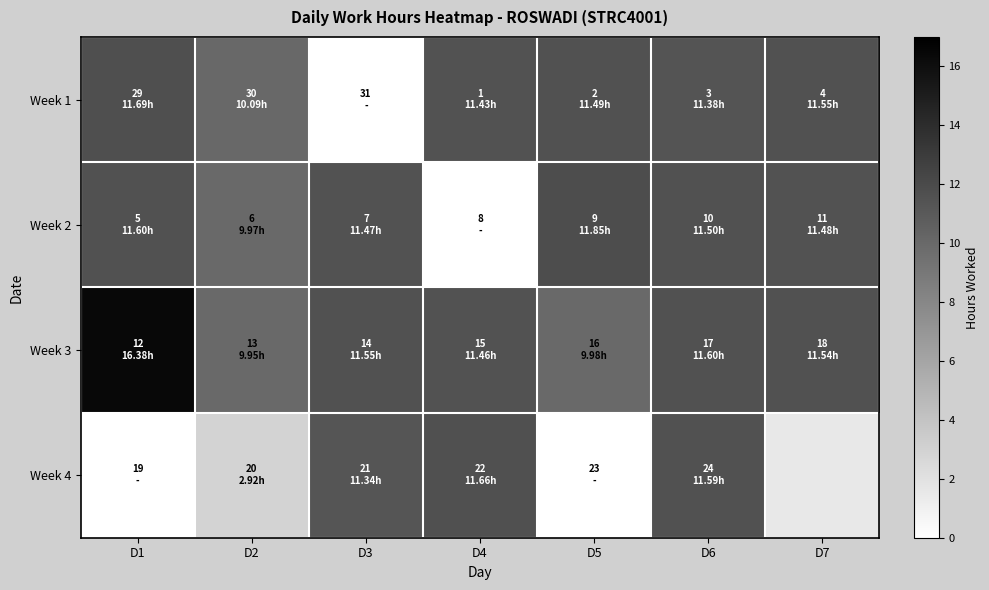

At which label does Week 2 reach its minimum?

D4